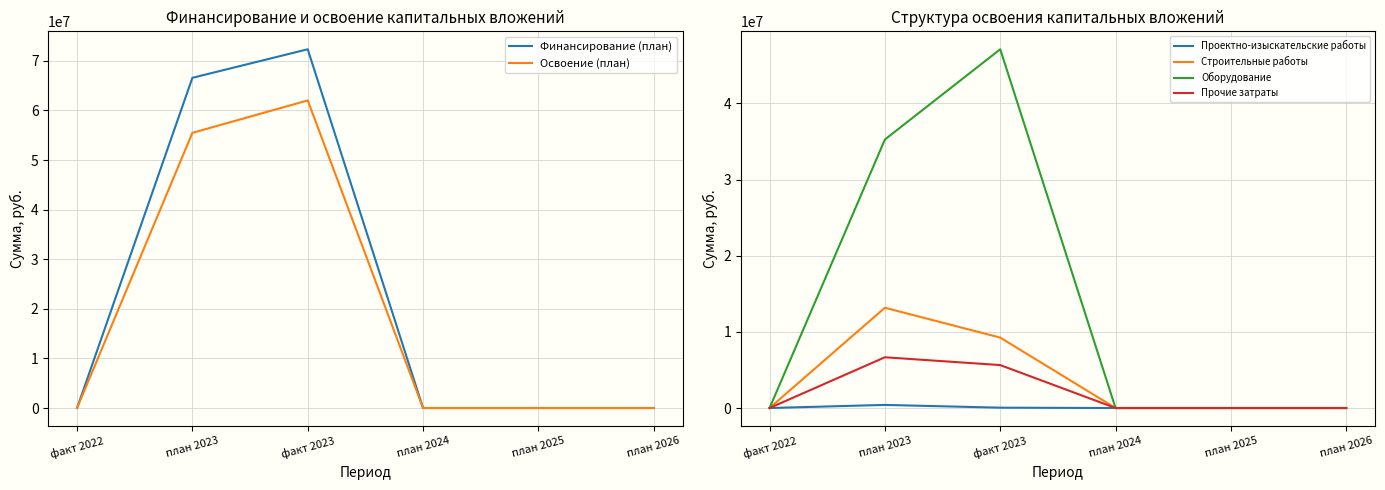

Count the Строительные работы values in the range 0 to 9244426.

5